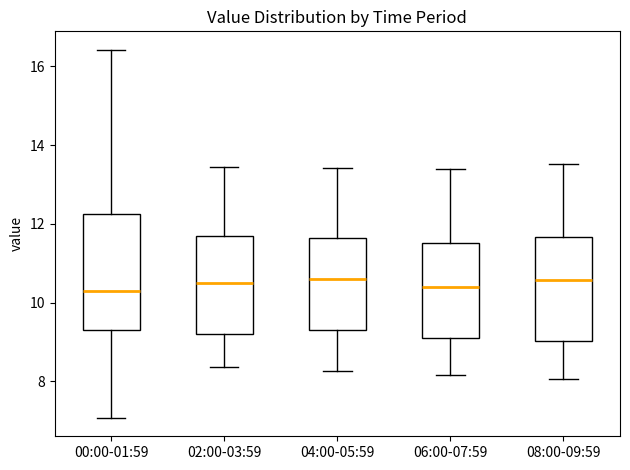

Reading left to right, transcribe this box plot: for each box, give where its median line is, the range the box spans, and where its two whiskers end, as read against the y-axis. The values are not printed on the chart, so give them approximately, as read against the axis.

00:00-01:59: median 10.2, box 9.4 to 12.2, whiskers 7.0 to 16.4
02:00-03:59: median 10.6, box 9.2 to 11.6, whiskers 8.4 to 13.4
04:00-05:59: median 10.6, box 9.4 to 11.6, whiskers 8.2 to 13.4
06:00-07:59: median 10.4, box 9.2 to 11.6, whiskers 8.2 to 13.4
08:00-09:59: median 10.6, box 9.0 to 11.6, whiskers 8.0 to 13.6